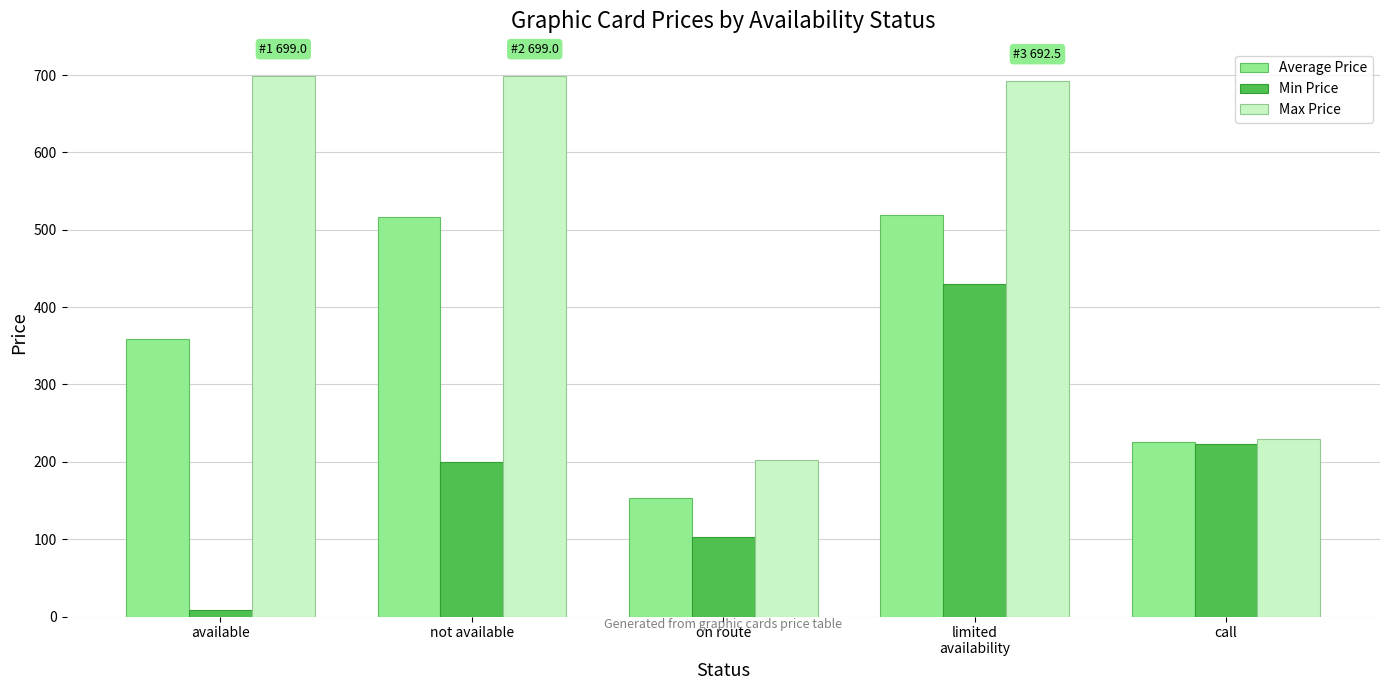

At which label does Average Price reach its minimum?

on route